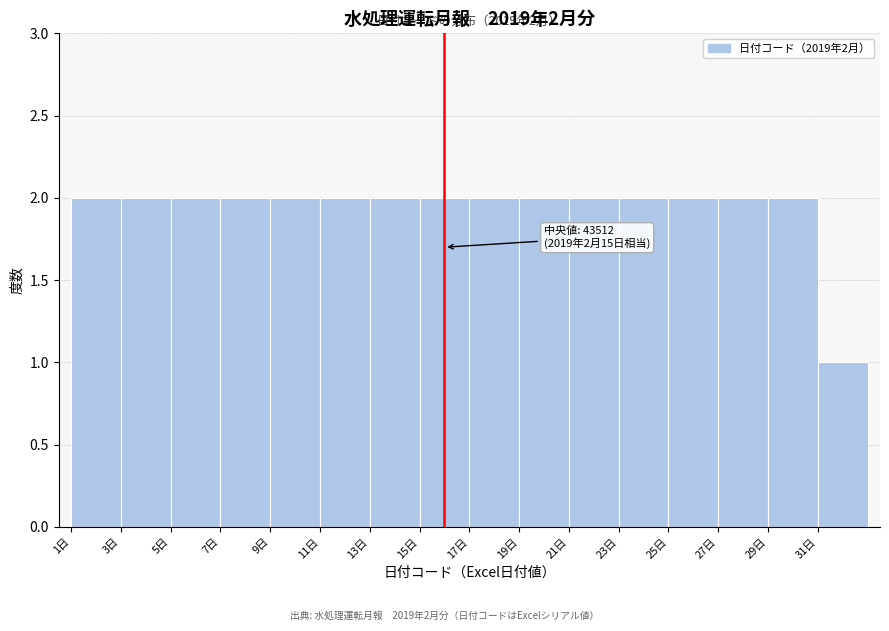

Reading right to left, transcribe all the data shown in this chart.

1	2	2	2	2	2	2	2	2	2	2	2	2	2	2	2